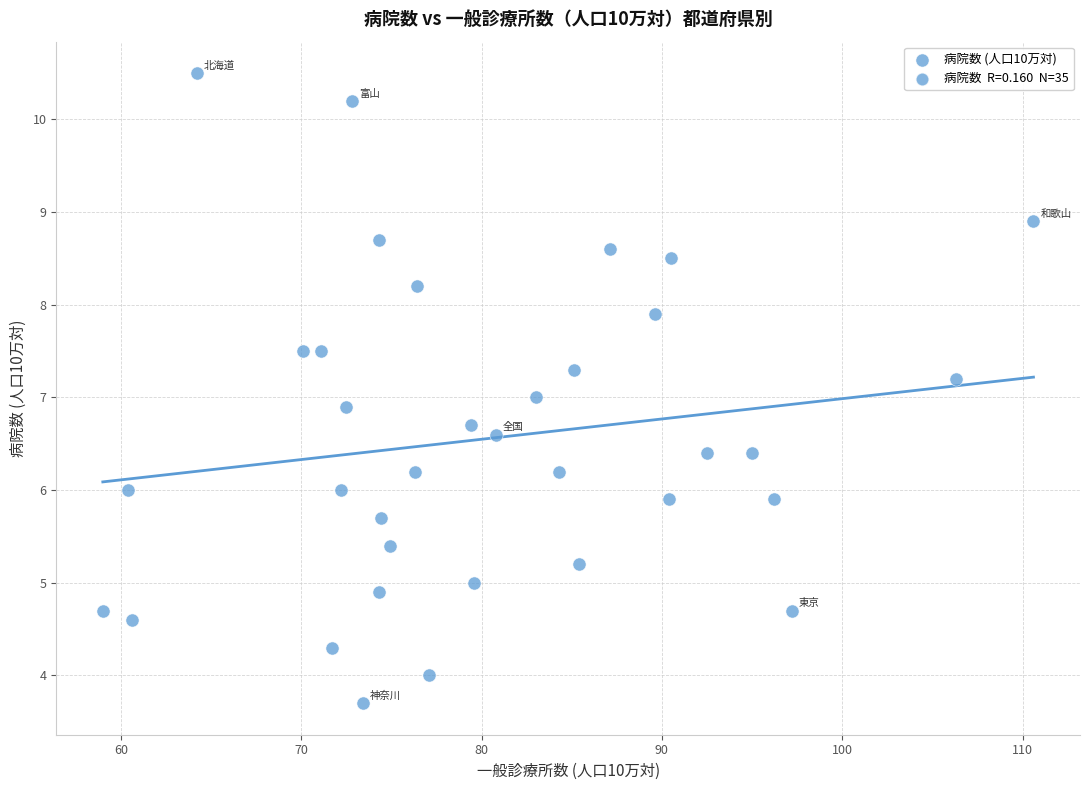

What is the range of Y values (max minus min)?

6.8